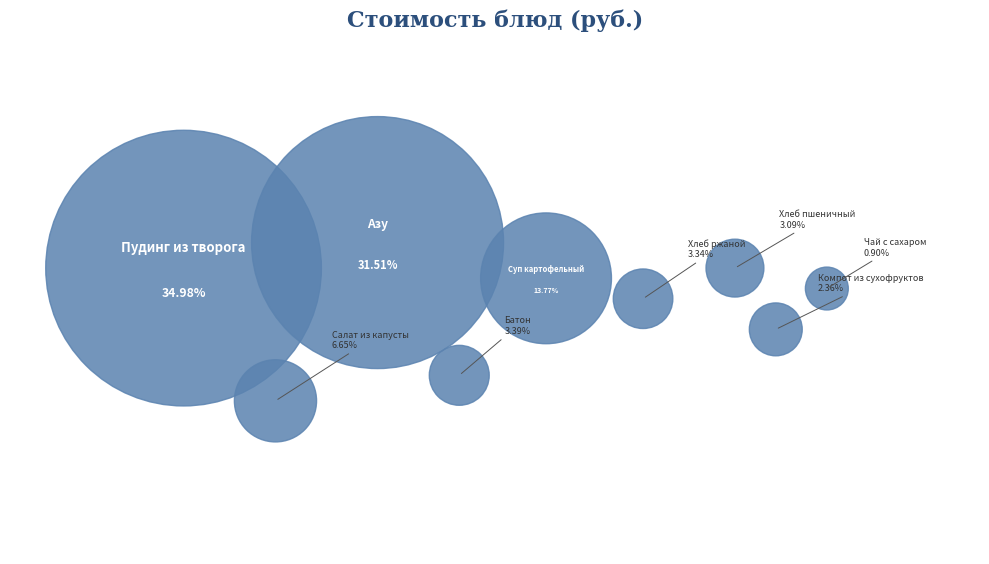

What is the largest slice in the pie chart?

Пудинг из творога